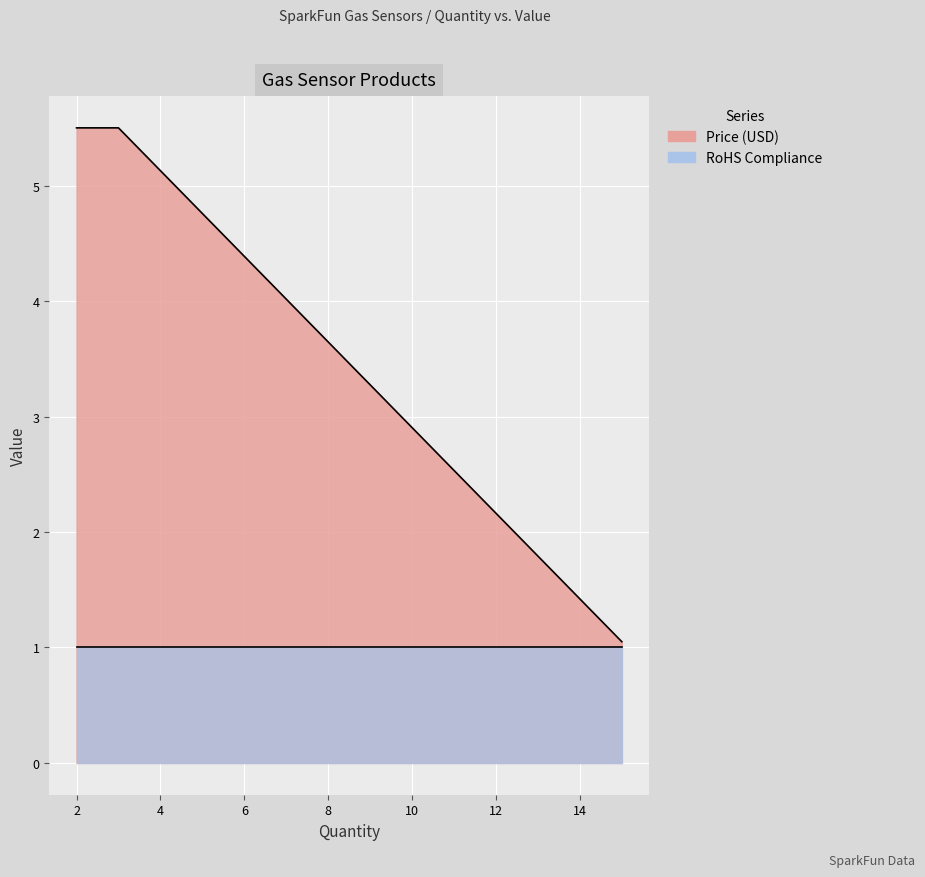

How many values in the Price (USD) series exceed 5?

3